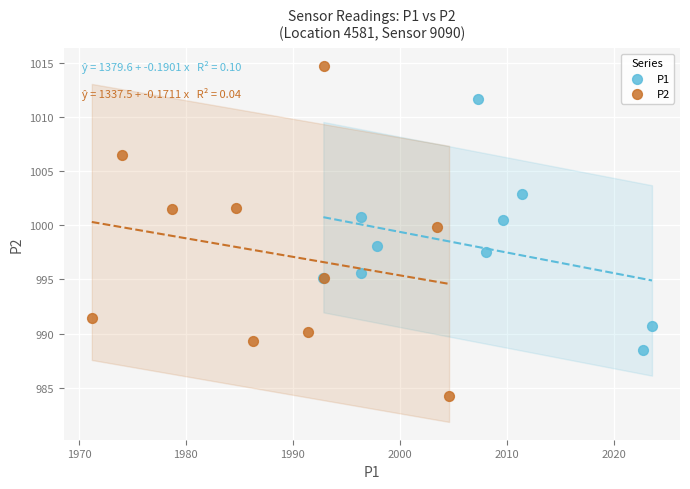

Which series has the largest Y range (max minus min)?

P2